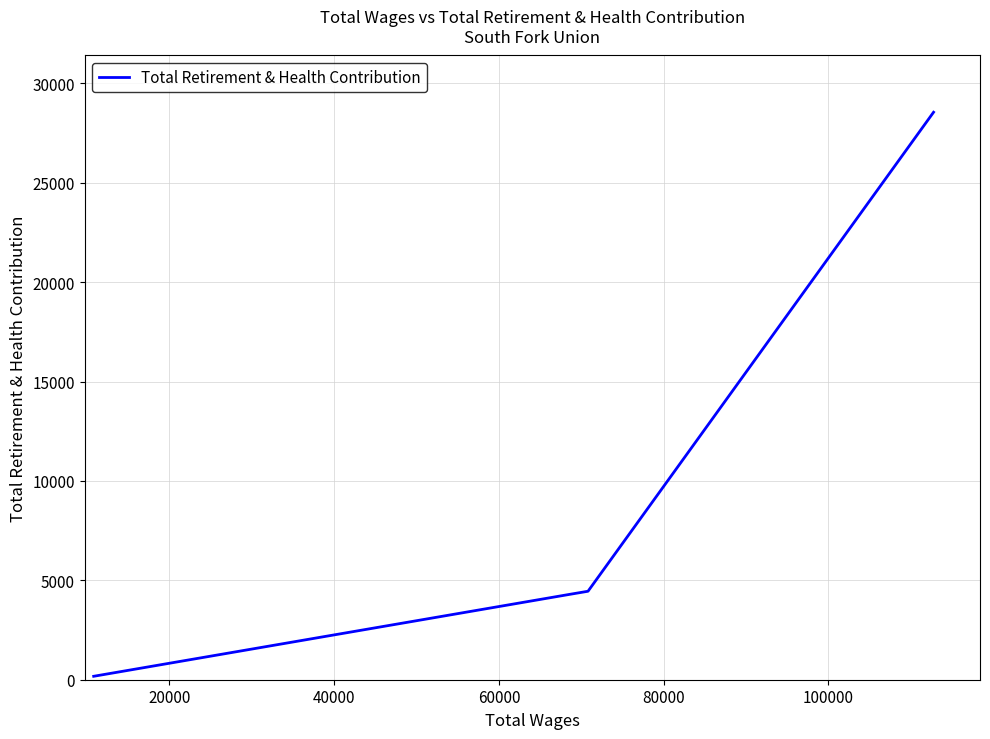

True or false: the data has more than 2 interior local peaks.

False